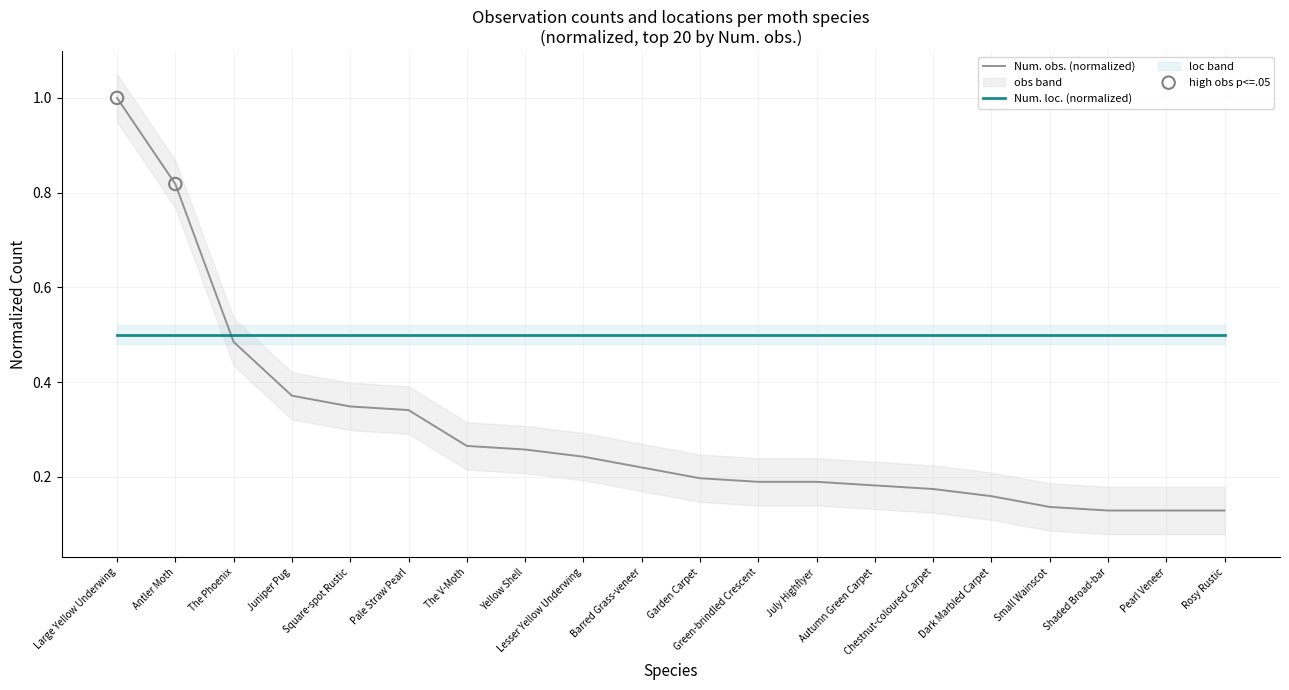

What is the change in value from The V-Moth to Autumn Green Carpet?

-0.1